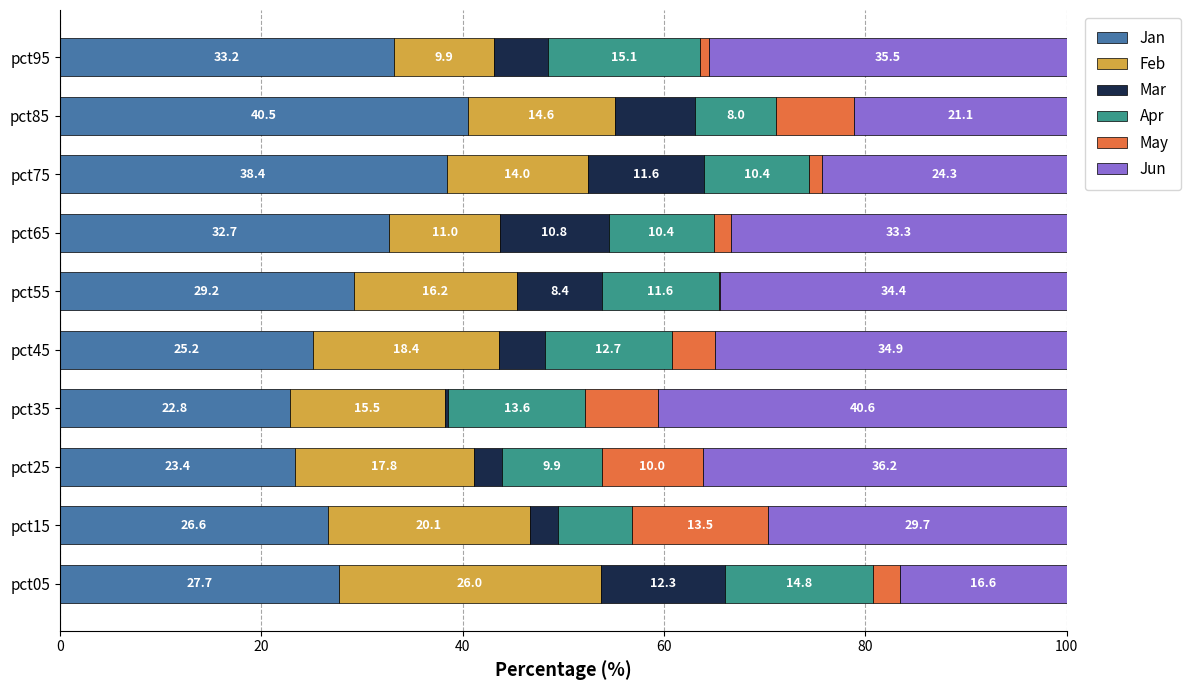

At which label is Jan closest to 31?

pct65